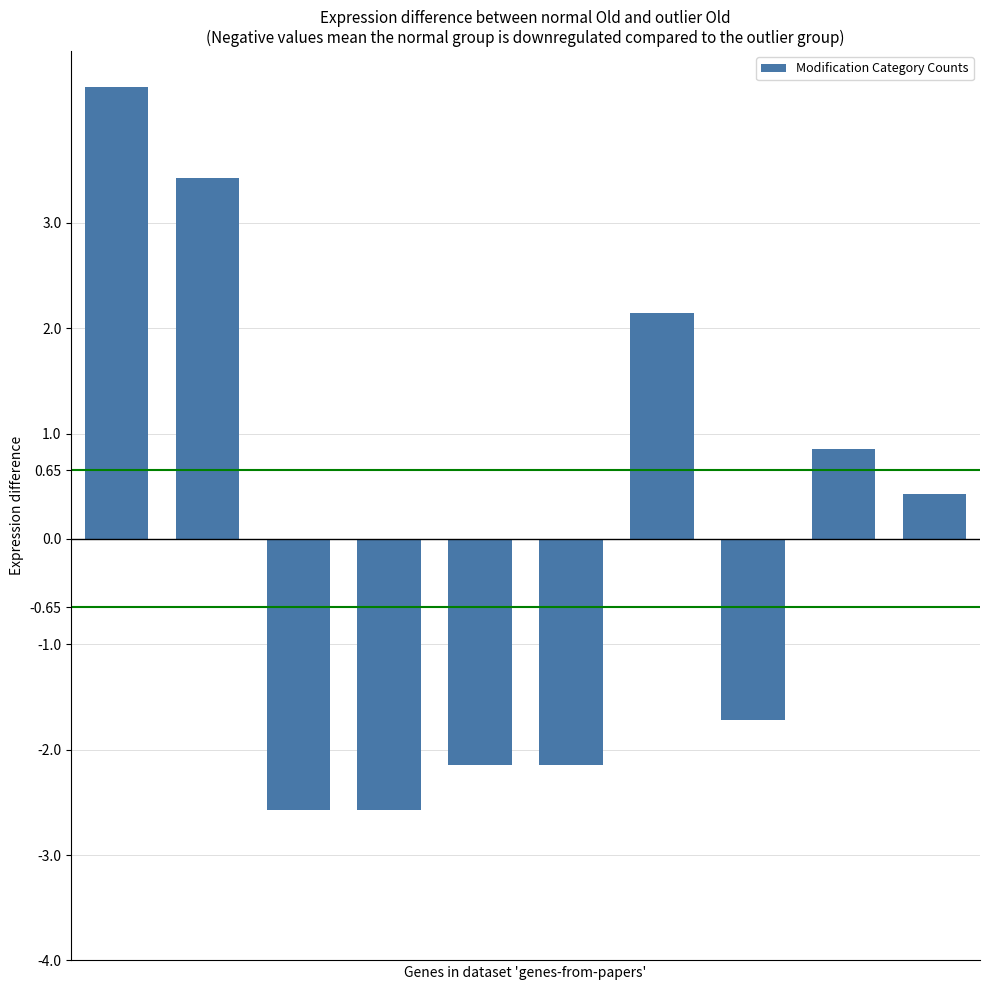

What is the smallest value displayed?

-2.6